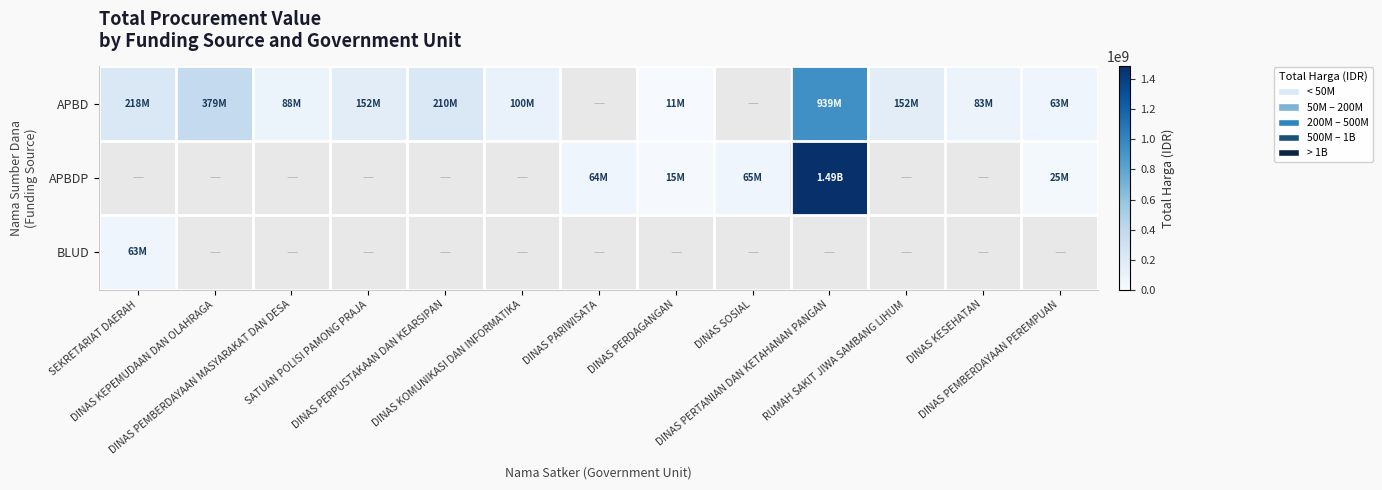

How many data points does each series have?

13